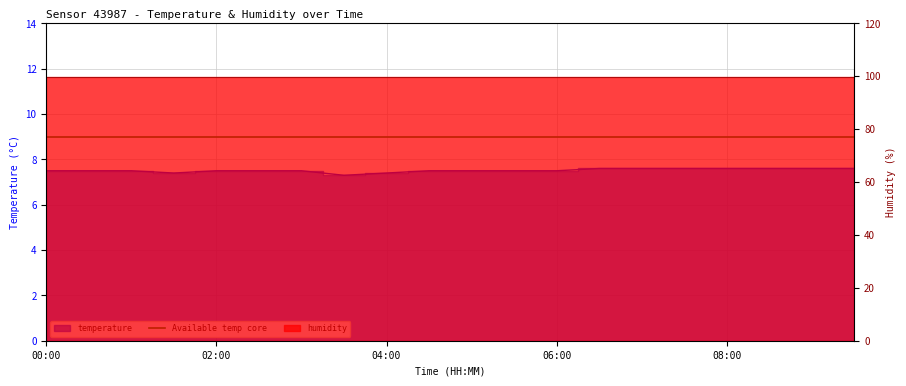

How many interior local valleys (lower than both neighbors) does the data have?

2